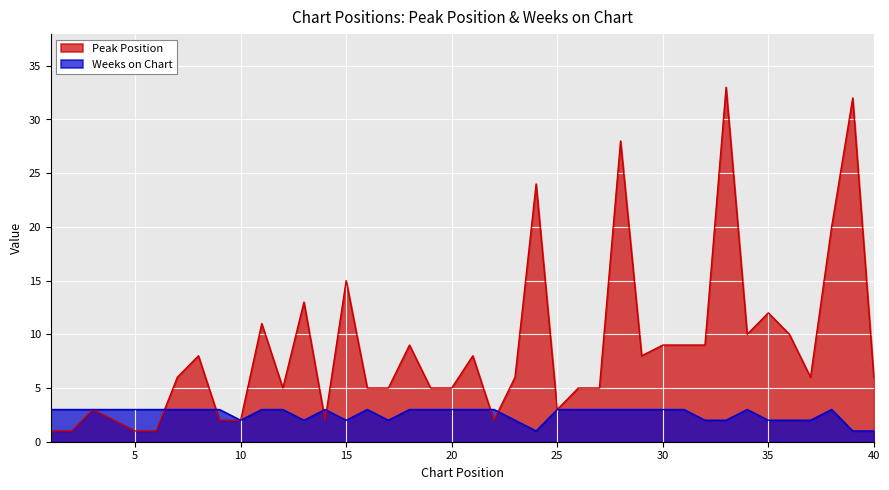

Between 14 and 21, which is larger?

21